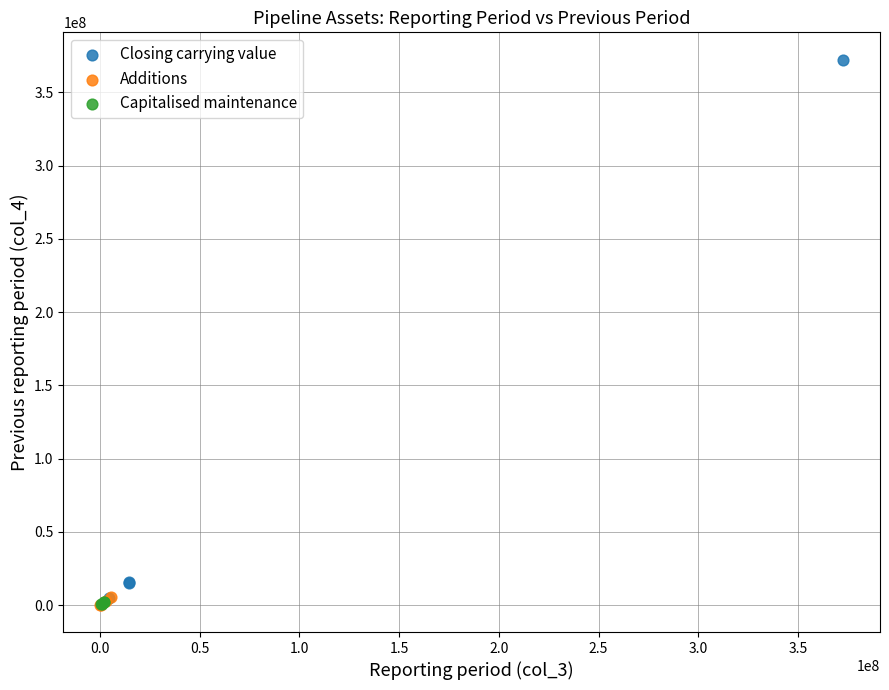

Which series reaches the maximum Y coordinate?

Closing carrying value